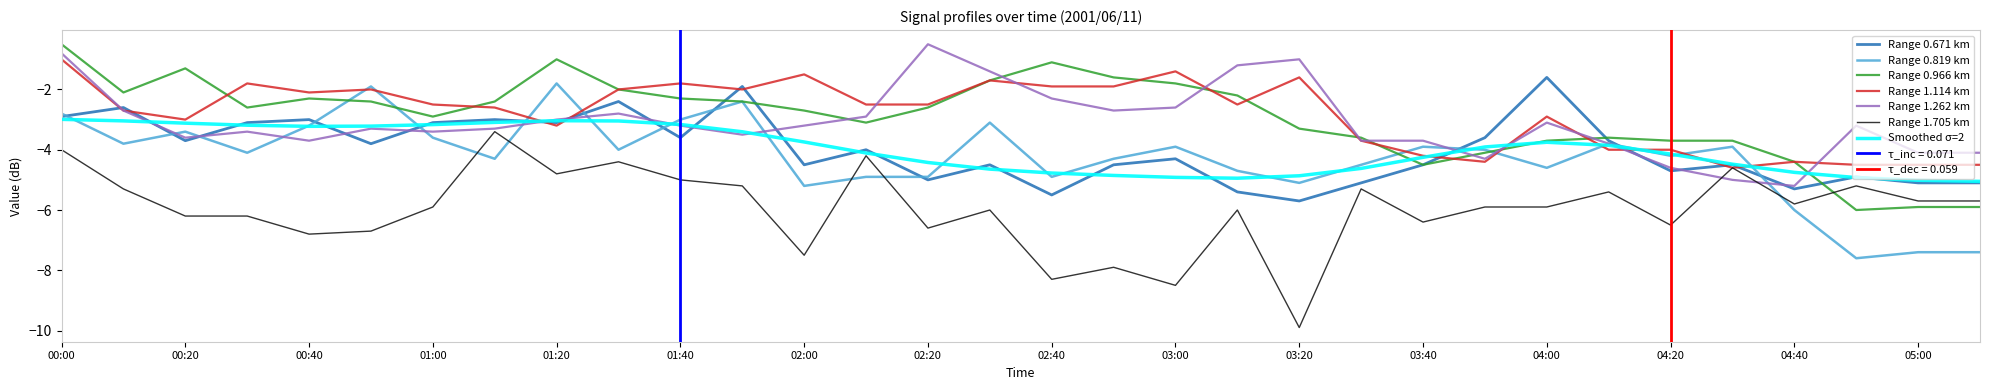

Between which two adjacent categories do 0.671 and 1.262 first intersect?

00:00 and 00:10